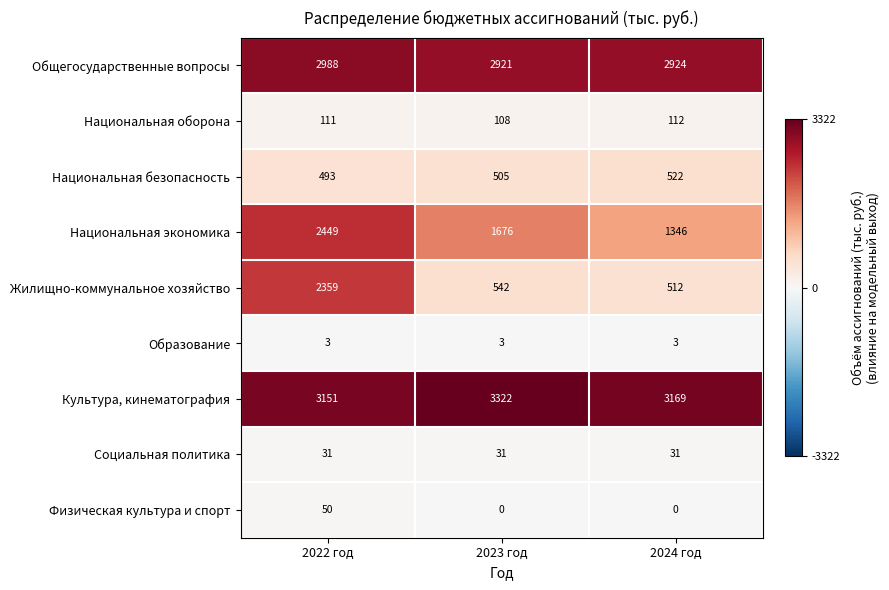

Between 2022 год and 2024 год, which series saw the biggest shift?

Жилищно-коммунальное хозяйство